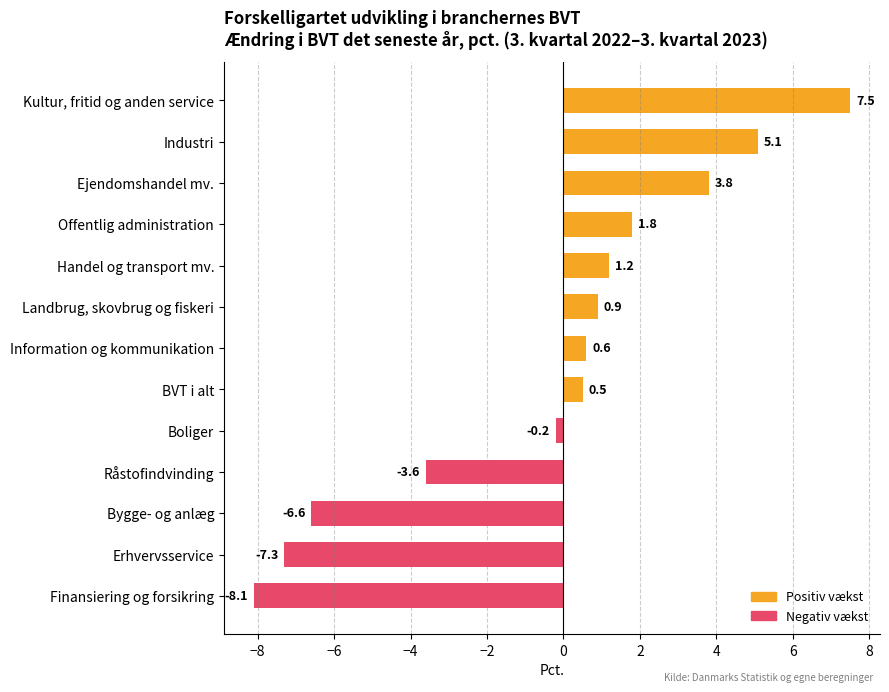

How many negative values are there?

5